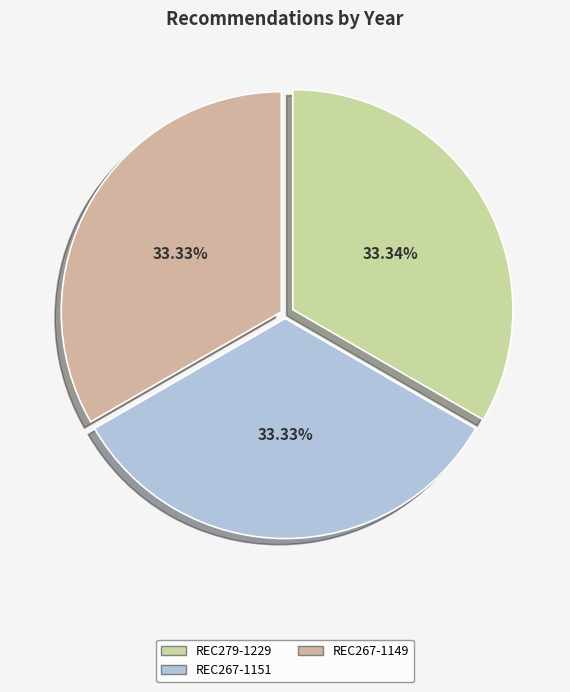

Approximately how many times larger is the value at REC279-1229 compared to REC267-1149?

1.0